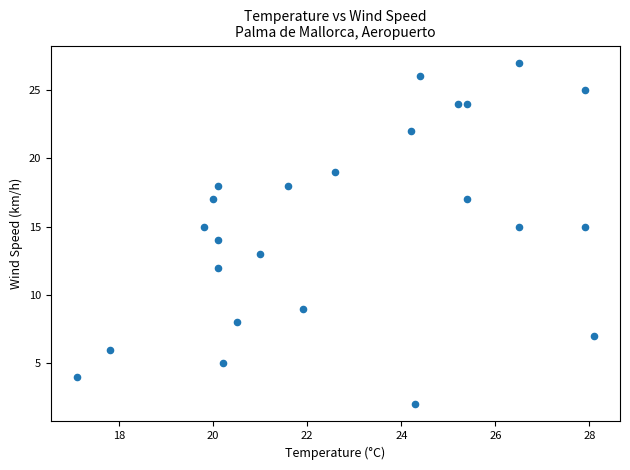

What is the range of Y values (max minus min)?

25